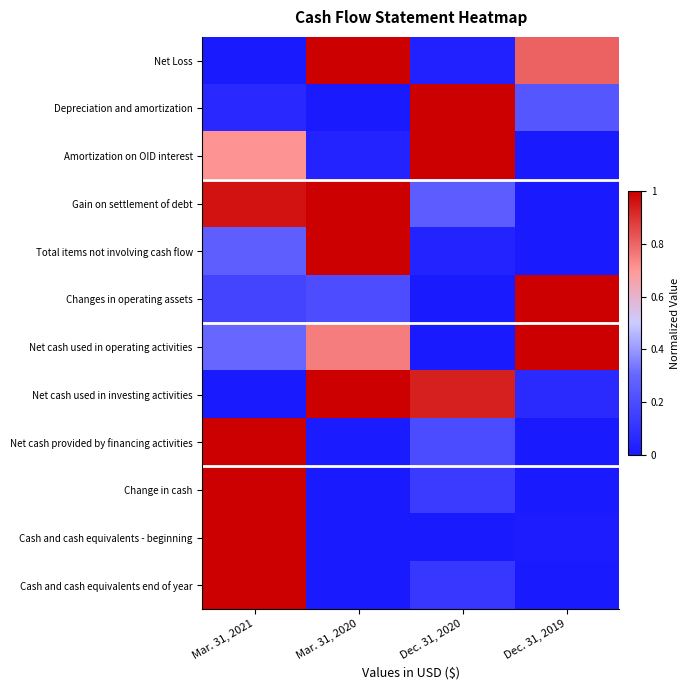

Which series has the widest spread of values?

Net Loss